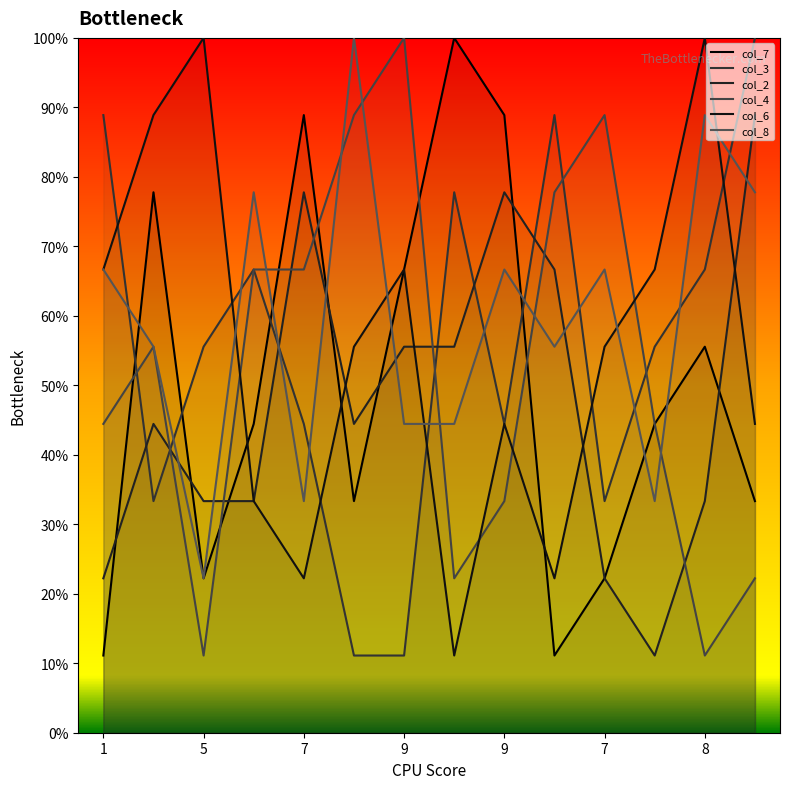

How many interior local peaks does the col_2 series have?

3